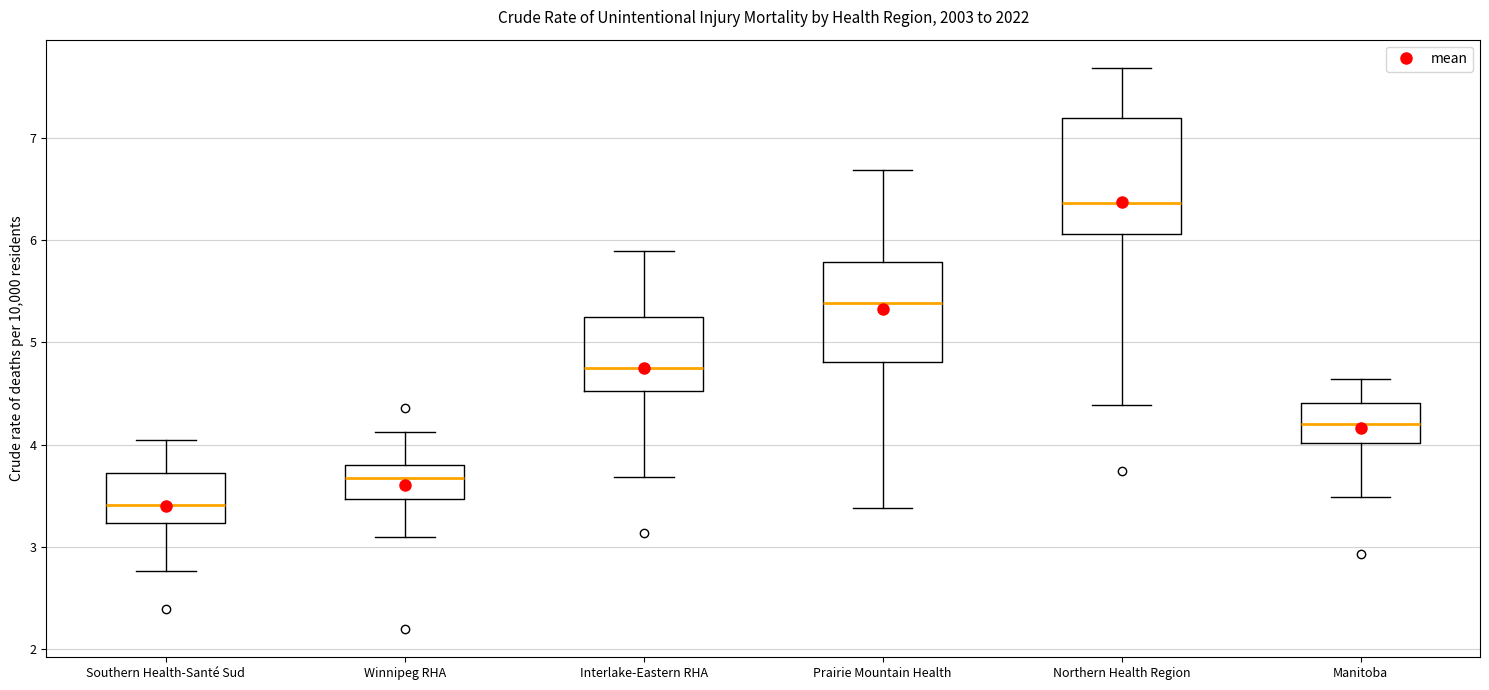

Reading left to right, transcribe this box plot: for each box, give where its median line is, the range the box spans, and where its two whiskers end, as read against the y-axis. The values are not printed on the chart, so give them approximately, as read against the axis.

Southern Health-Santé Sud: median 3.4, box 3.2 to 3.7, whiskers 2.8 to 4.0
Winnipeg RHA: median 3.7, box 3.5 to 3.8, whiskers 3.1 to 4.1
Interlake-Eastern RHA: median 4.7, box 4.5 to 5.2, whiskers 3.7 to 5.9
Prairie Mountain Health: median 5.4, box 4.8 to 5.8, whiskers 3.4 to 6.7
Northern Health Region: median 6.4, box 6.1 to 7.2, whiskers 4.4 to 7.7
Manitoba: median 4.2, box 4.0 to 4.4, whiskers 3.5 to 4.6